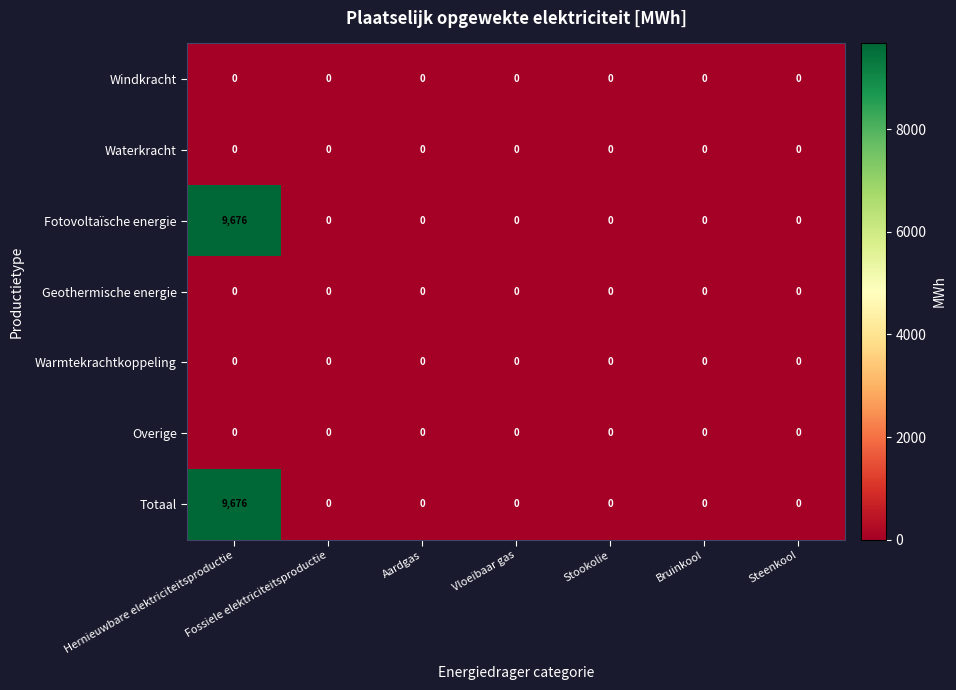

At which category is the sum across all series the highest?

Hernieuwbare elektriciteitsproductie